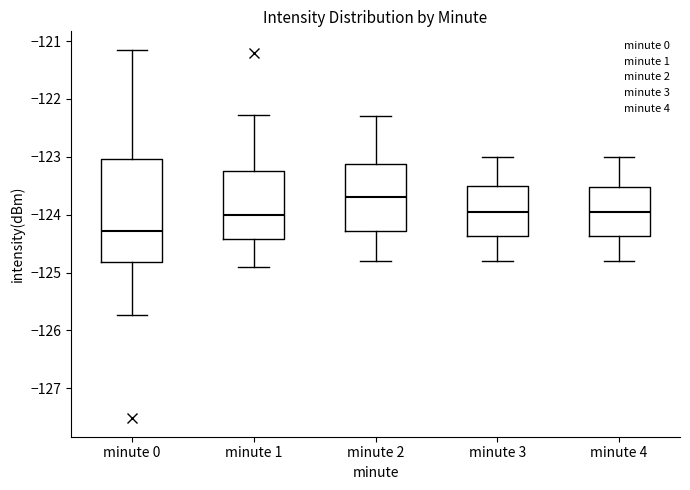

Reading left to right, read every box against the y-axis: the position of its median line, the range the box covers, and the ends of its whiskers. The values are not printed on the chart, so give them approximately, as read against the axis.

minute 0: median -124.3, box -124.8 to -123.0, whiskers -125.7 to -121.2
minute 1: median -124.0, box -124.4 to -123.2, whiskers -124.9 to -122.3
minute 2: median -123.7, box -124.3 to -123.1, whiskers -124.8 to -122.3
minute 3: median -123.9, box -124.4 to -123.5, whiskers -124.8 to -123.0
minute 4: median -123.9, box -124.4 to -123.5, whiskers -124.8 to -123.0